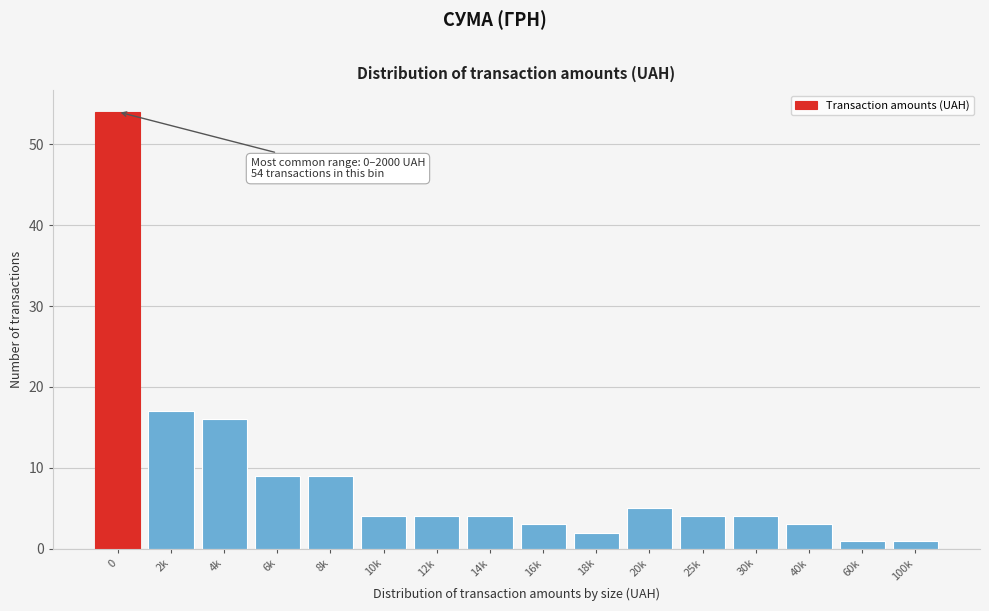

Reading right to left, extract all data points from this chart.

1	1	3	4	4	5	2	3	4	4	4	9	9	16	17	54